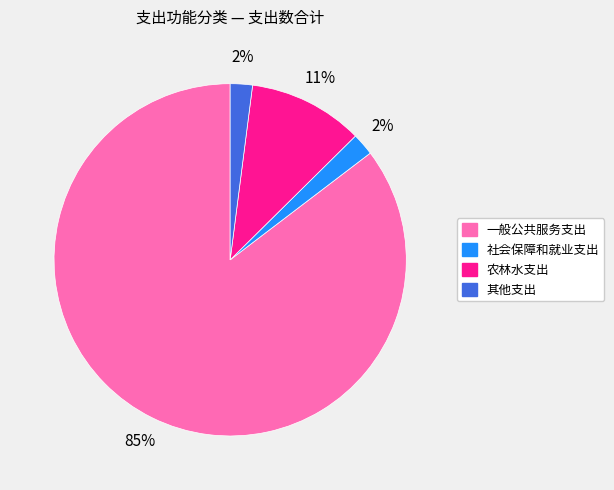

Which slice is the largest?

一般公共服务支出